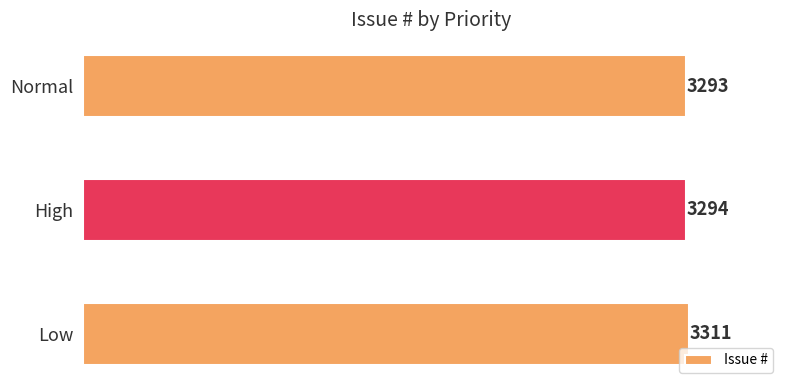

Reading bottom to top, transcribe all the data shown in this chart.

3311	3294	3293